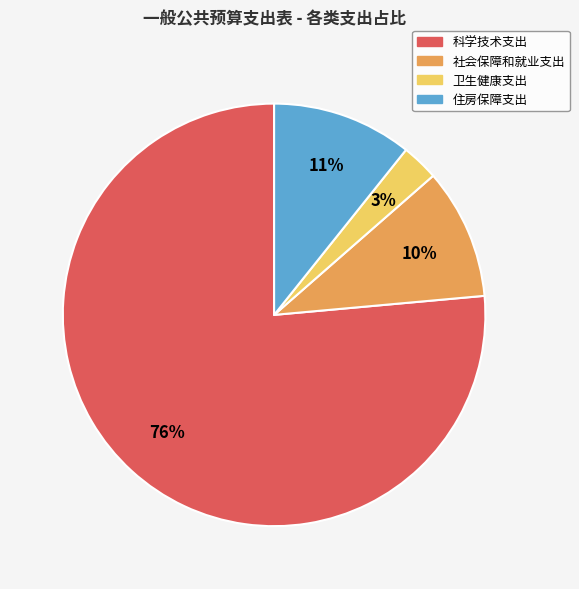

What is the ratio of the value at 社会保障和就业支出 to the value at 住房保障支出?

0.9